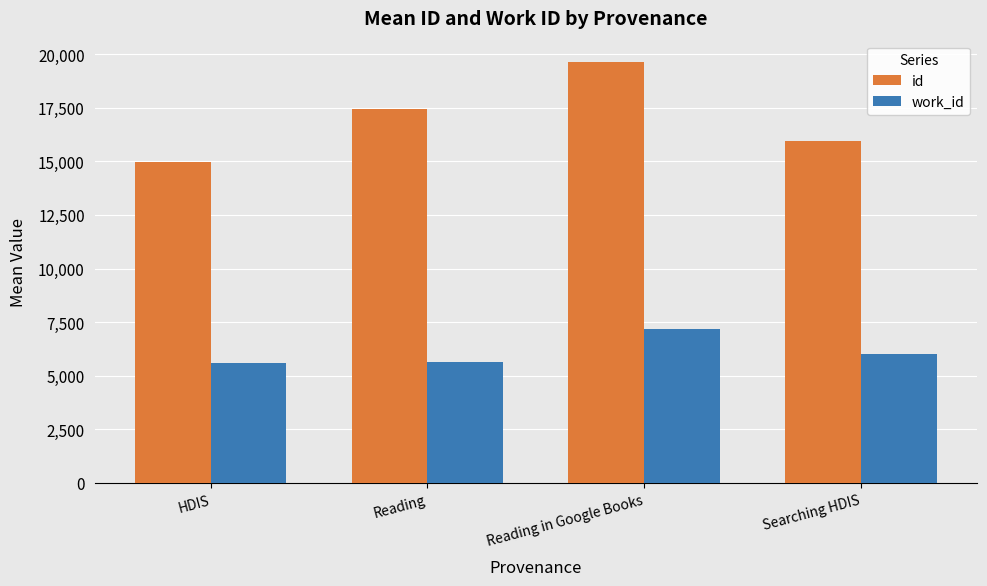

Is the value of work_id at Reading greater than the value of id at HDIS?

No